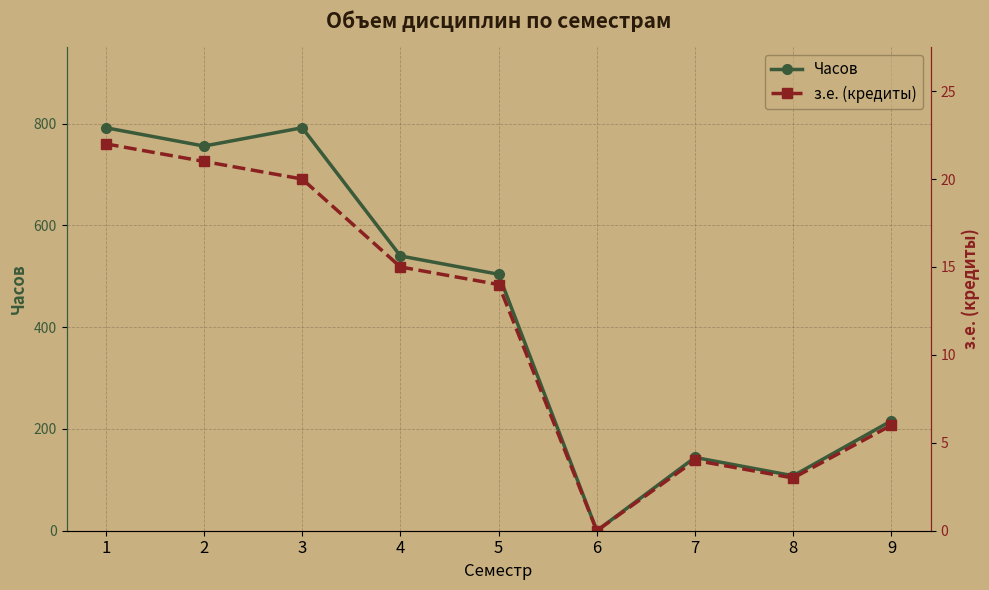

Where is з.е. (кредиты) nearest to the value 11?

5